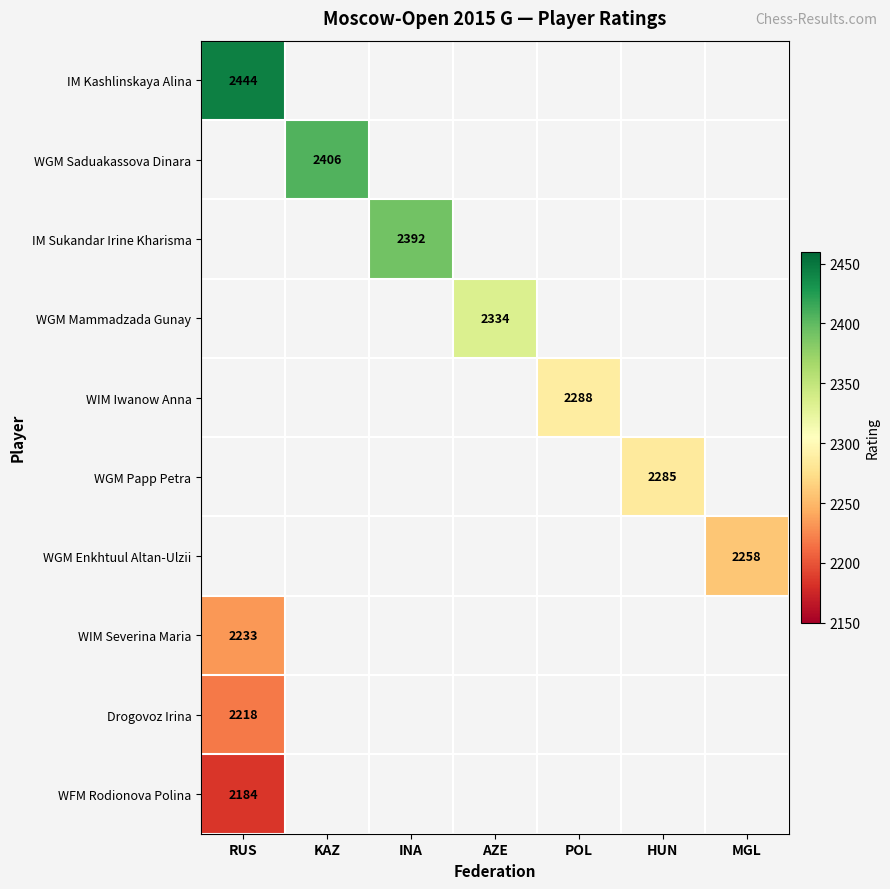

At which label does Drogovoz Irina reach its peak?

RUS